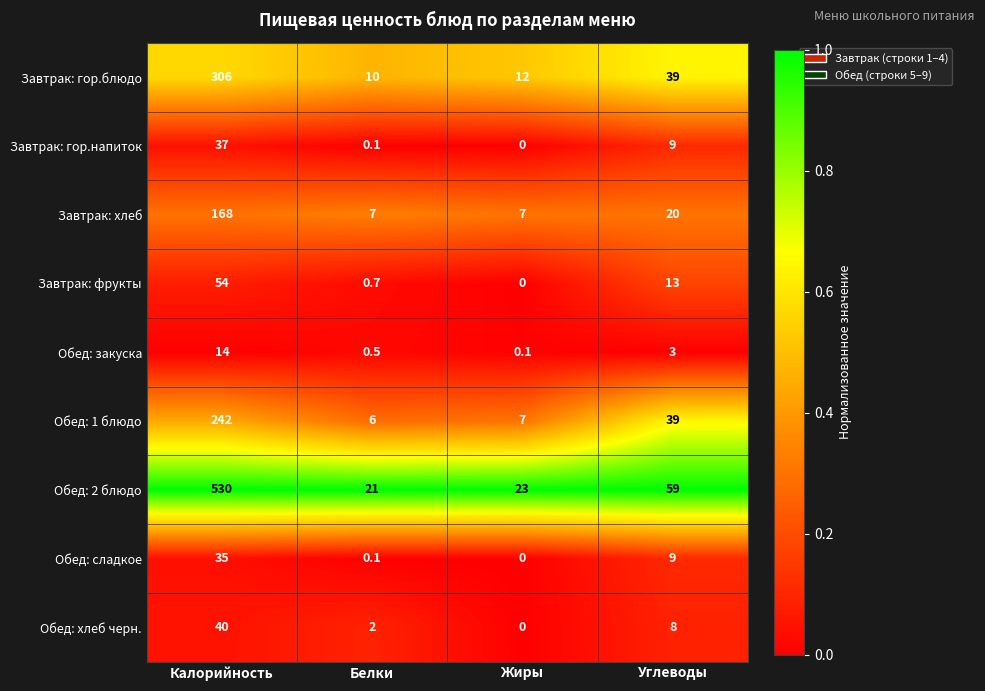

At which label is Завтрак: гор.блюдо closest to 158?

Углеводы